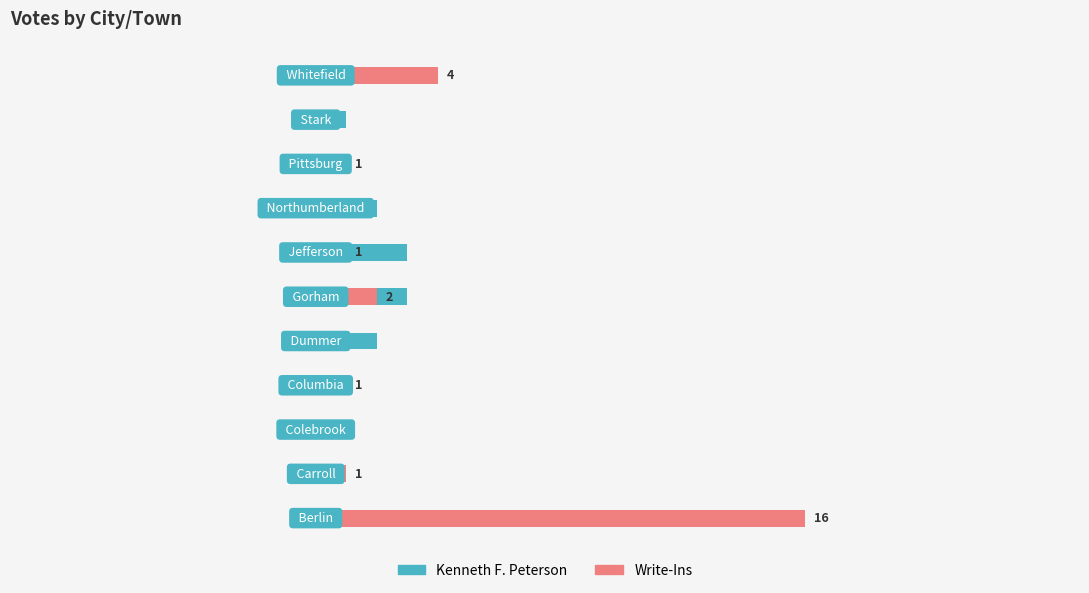

True or false: Kenneth F. Peterson has a value of 5 at 5.

False